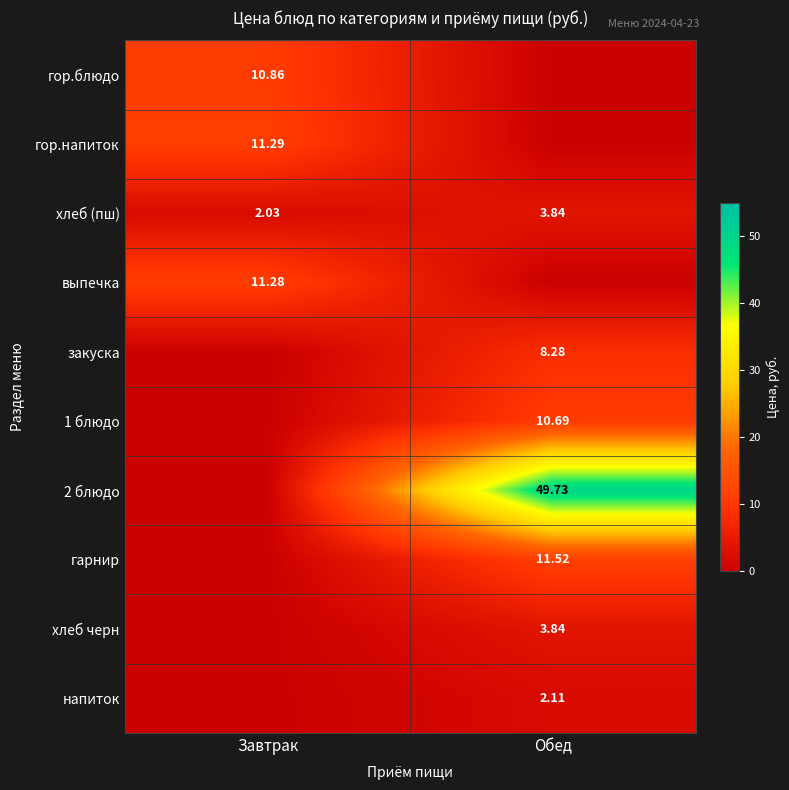

At which label is хлеб (пш) closest to 2?

Завтрак